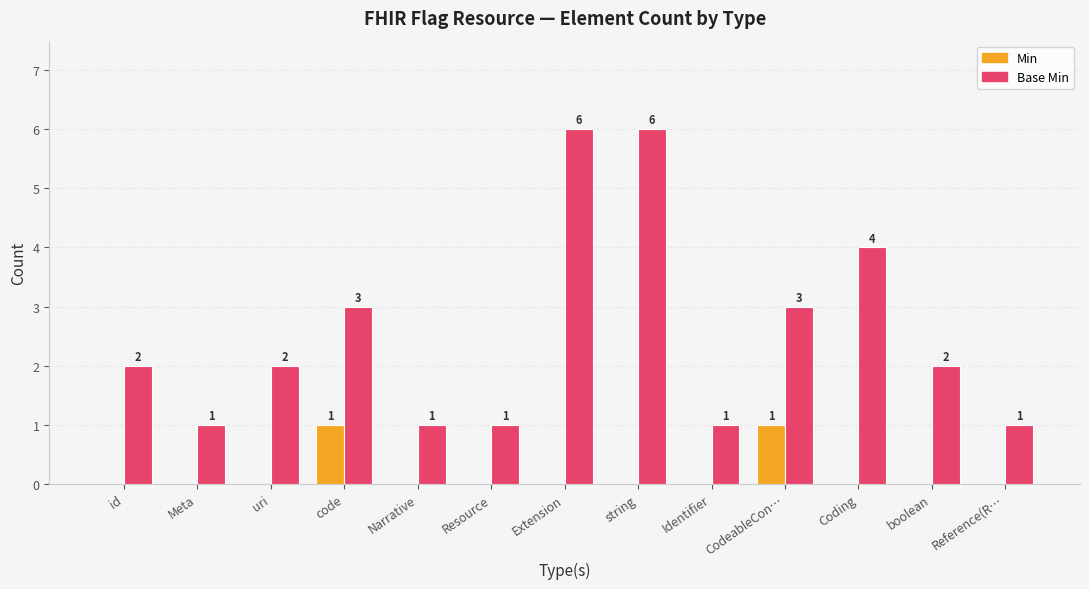

Reading left to right, transcribe all the data shown in this chart.

Min: id=0	Meta=0	uri=0	code=1	Narrative=0	Resource=0	Extension=0	string=0	Identifier=0	CodeableCon…=1	Coding=0	boolean=0	Reference(R…=0
Base Min: id=2	Meta=1	uri=2	code=3	Narrative=1	Resource=1	Extension=6	string=6	Identifier=1	CodeableCon…=3	Coding=4	boolean=2	Reference(R…=1